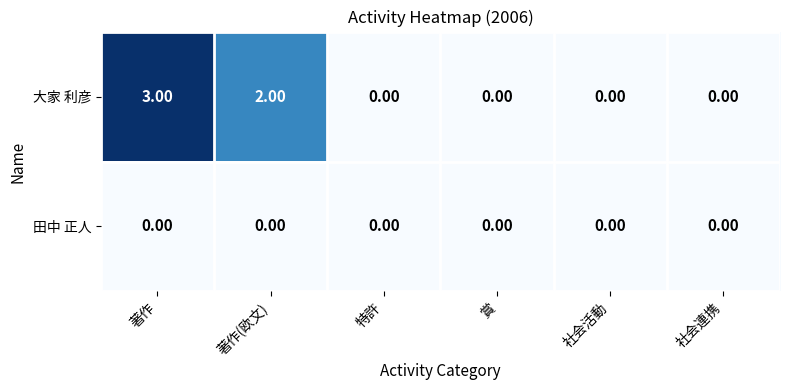

At which category does the chart reach its peak across all series?

著作